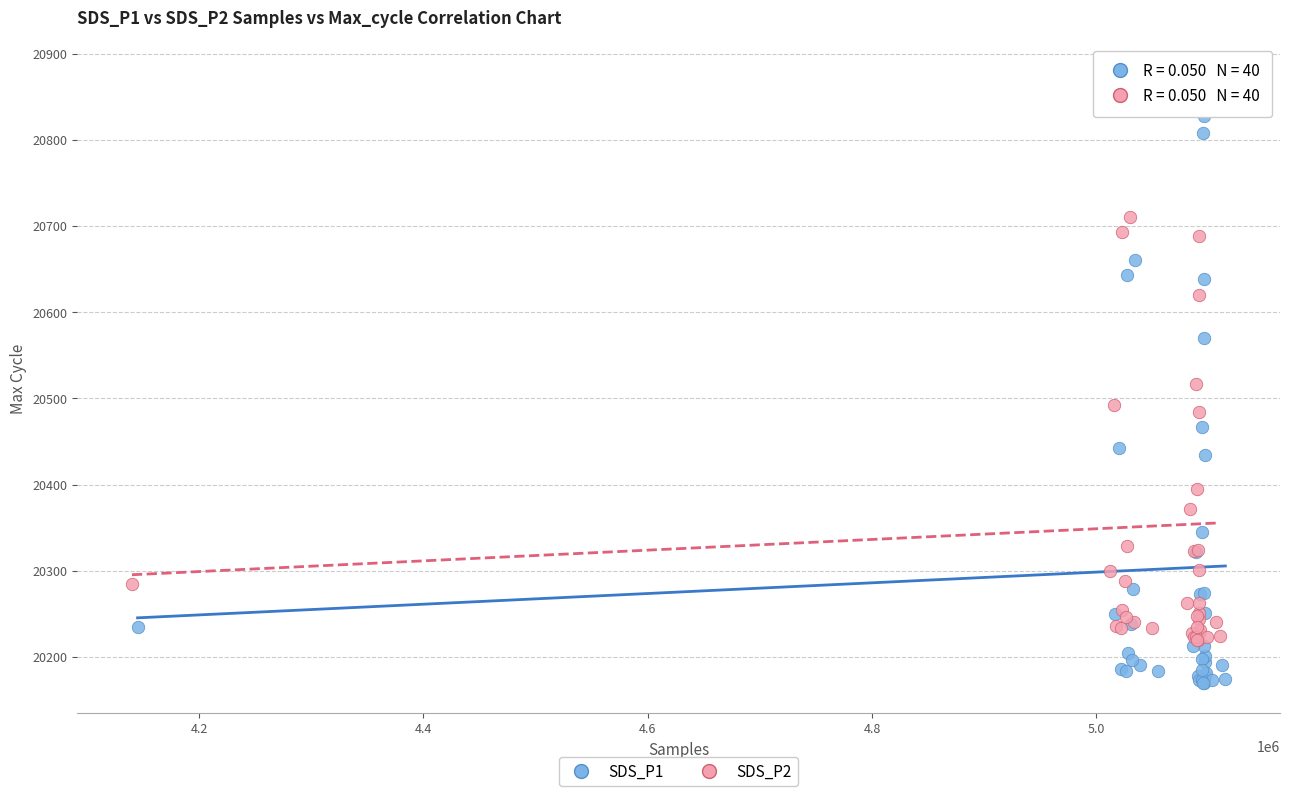

Which series reaches the maximum Y coordinate?

SDS_P2